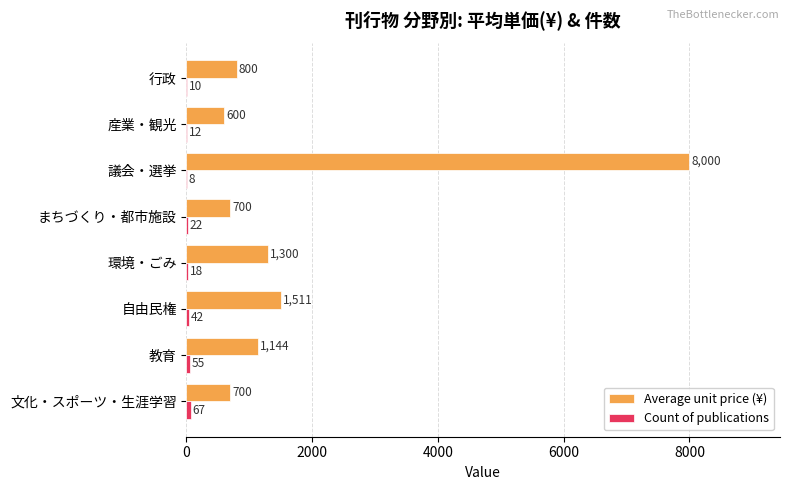

Which series has the largest range (max minus min)?

Average unit price (¥)